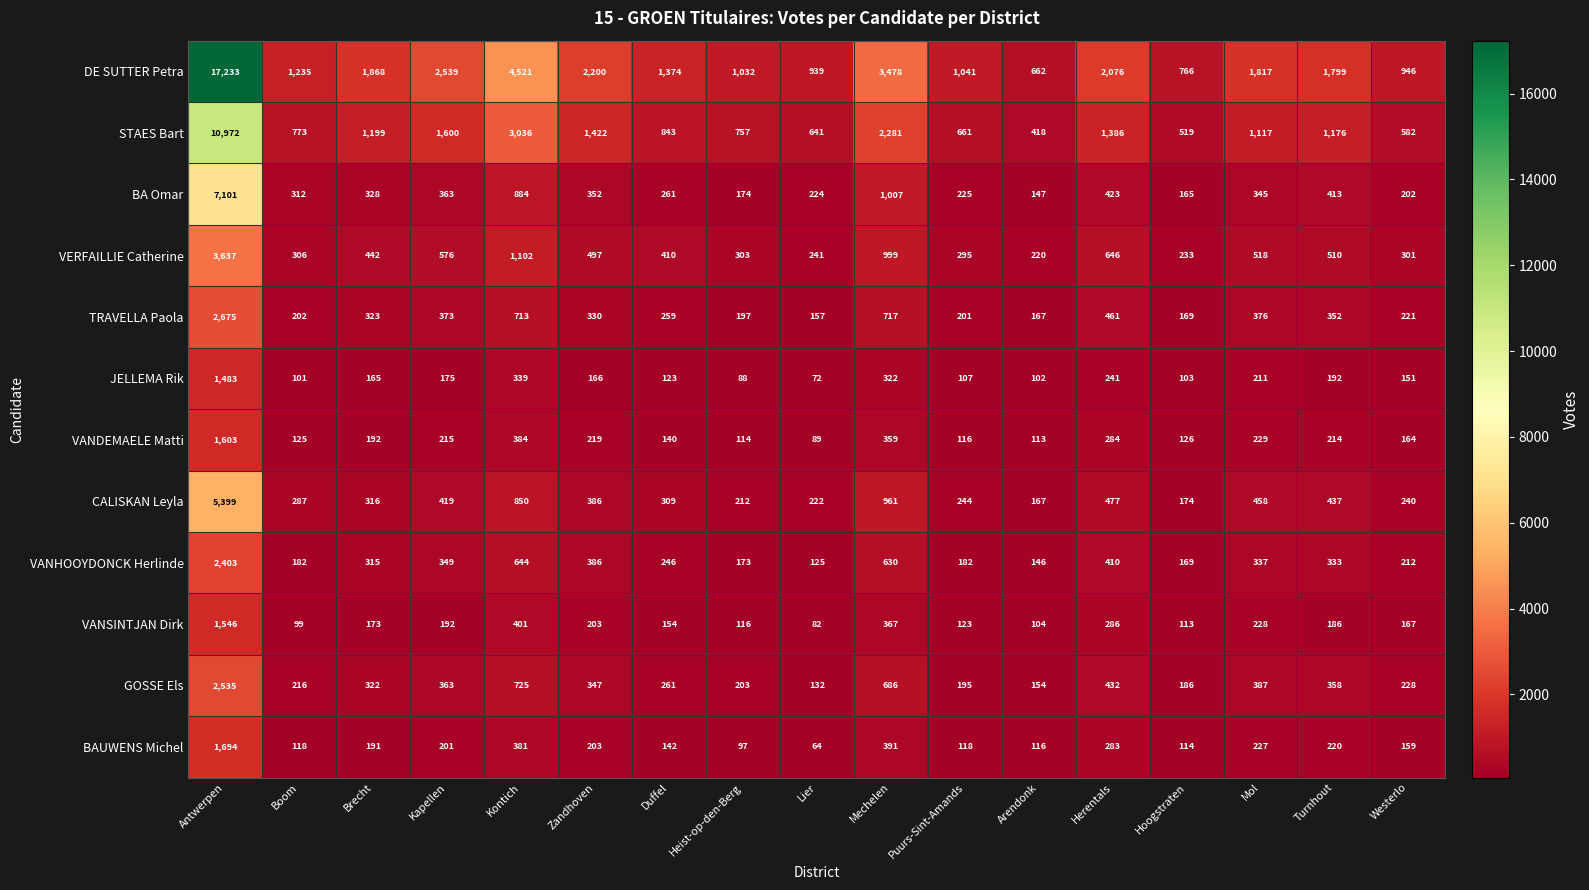

Which series has the largest range (max minus min)?

DE SUTTER Petra